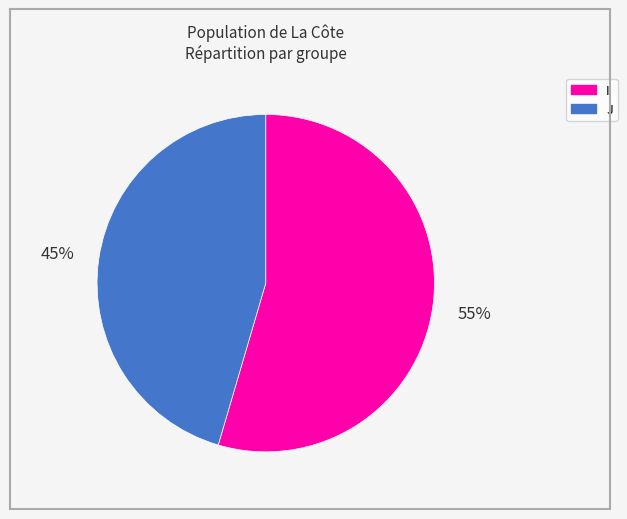

Which category has the biggest portion of the pie?

I